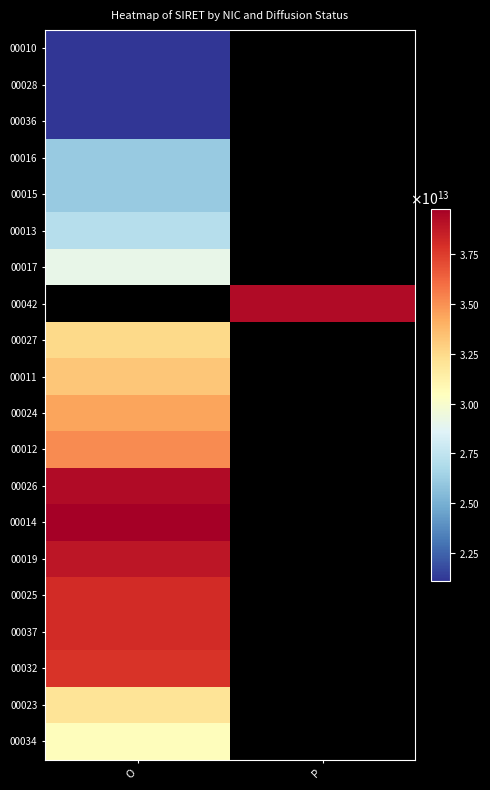

How many distinct data groups are displayed?

20